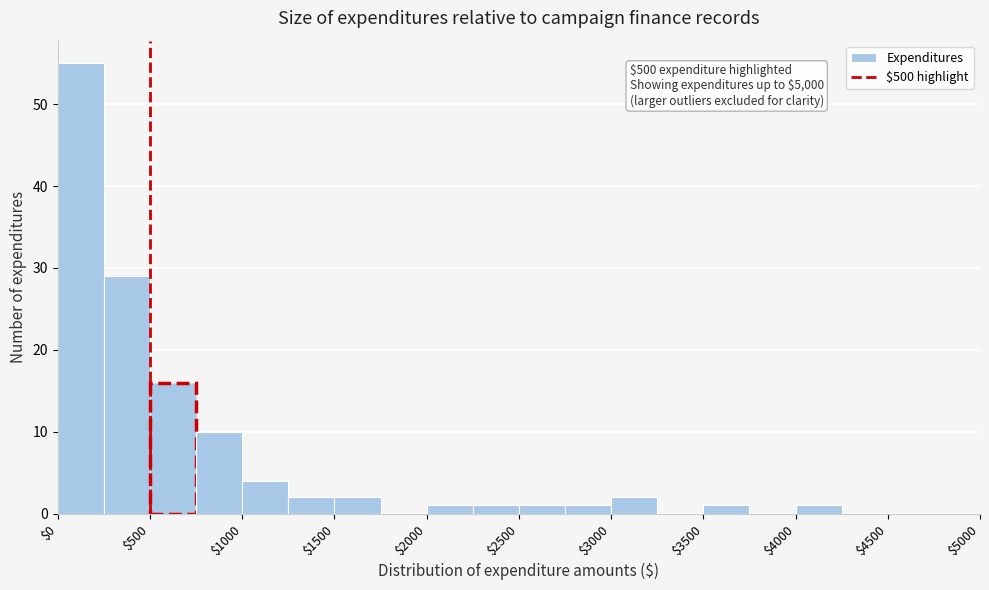

Which range on the x-axis has the tallest bar?

0 to 250